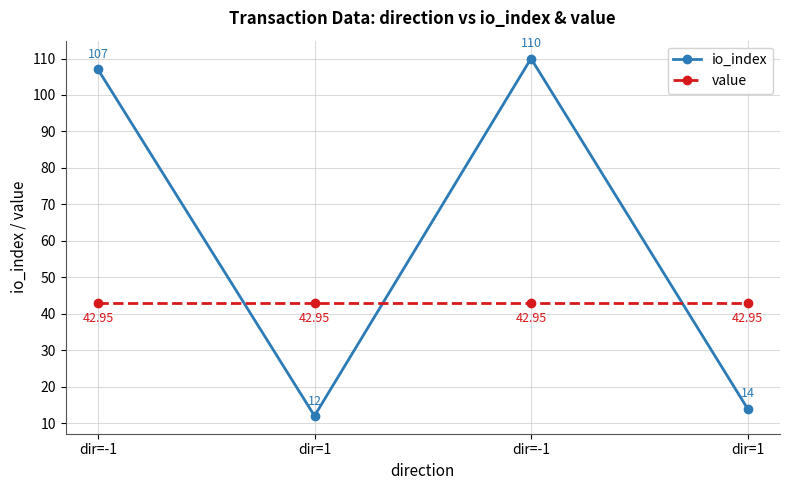

How many distinct data groups are displayed?

2